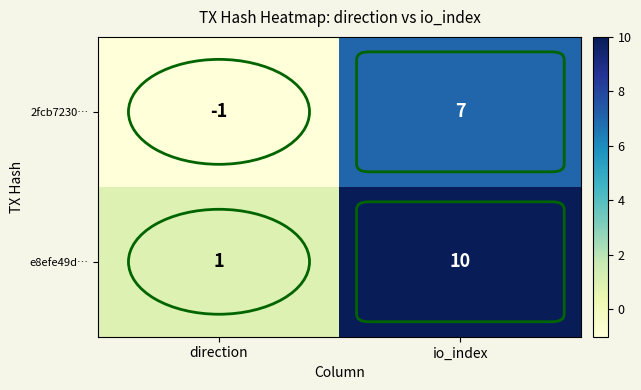

Which label corresponds to the largest value in the chart?

io_index